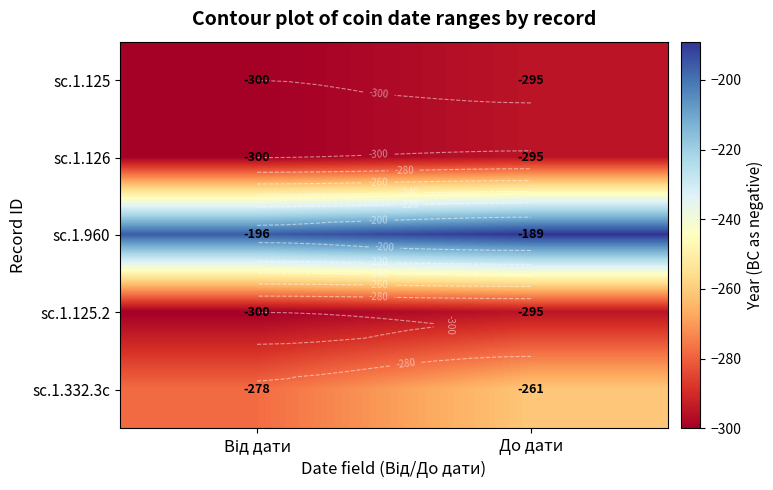

What is the sum of the sc.1.125 values at Від дати and До дати?

-595